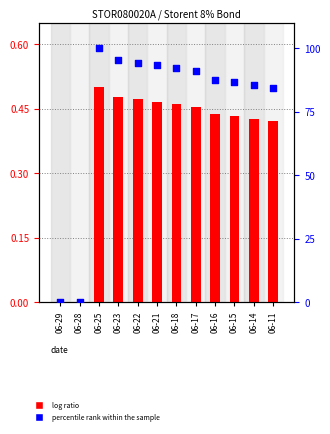

Is the value of percentile rank within the sample at 06-17 greater than the value of log ratio at 06-28?

Yes